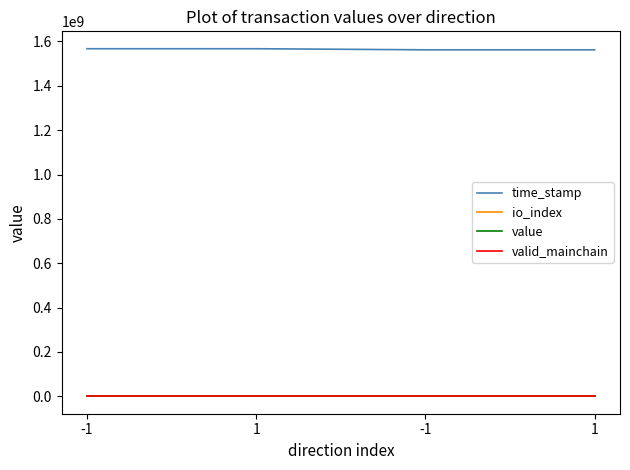

What are all the series names shown in the legend?

time_stamp, io_index, value, valid_mainchain